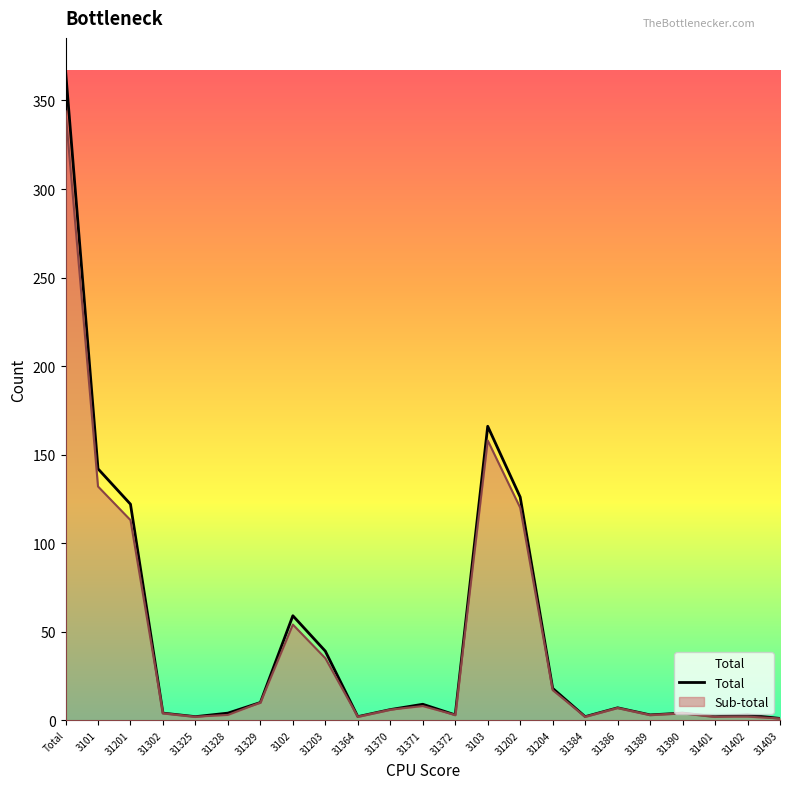

How many data points does each series have?

23